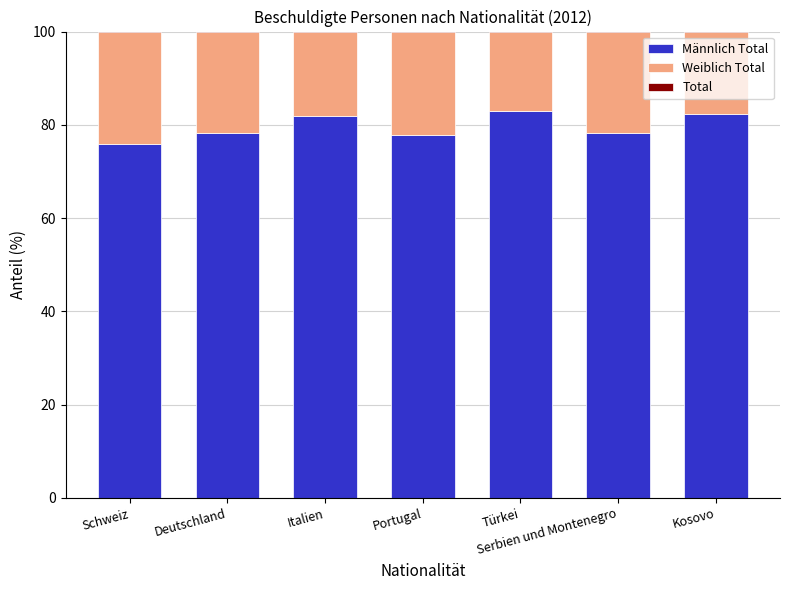

Reading right to left, extract all data points from this chart.

Männlich Total: 82.3	78.2	83.0	77.7	81.8	78.2	75.9
Weiblich Total: 17.7	21.8	17.0	22.3	18.2	21.8	24.1
Total: 100.0	100.0	100.0	100.0	100.0	100.0	100.0